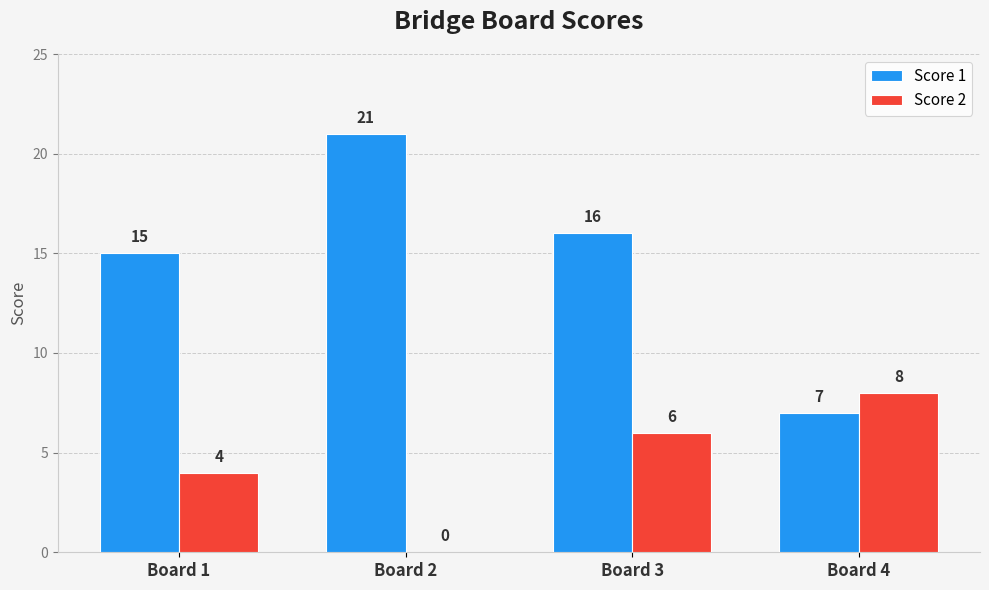

Are the bars horizontal?

No